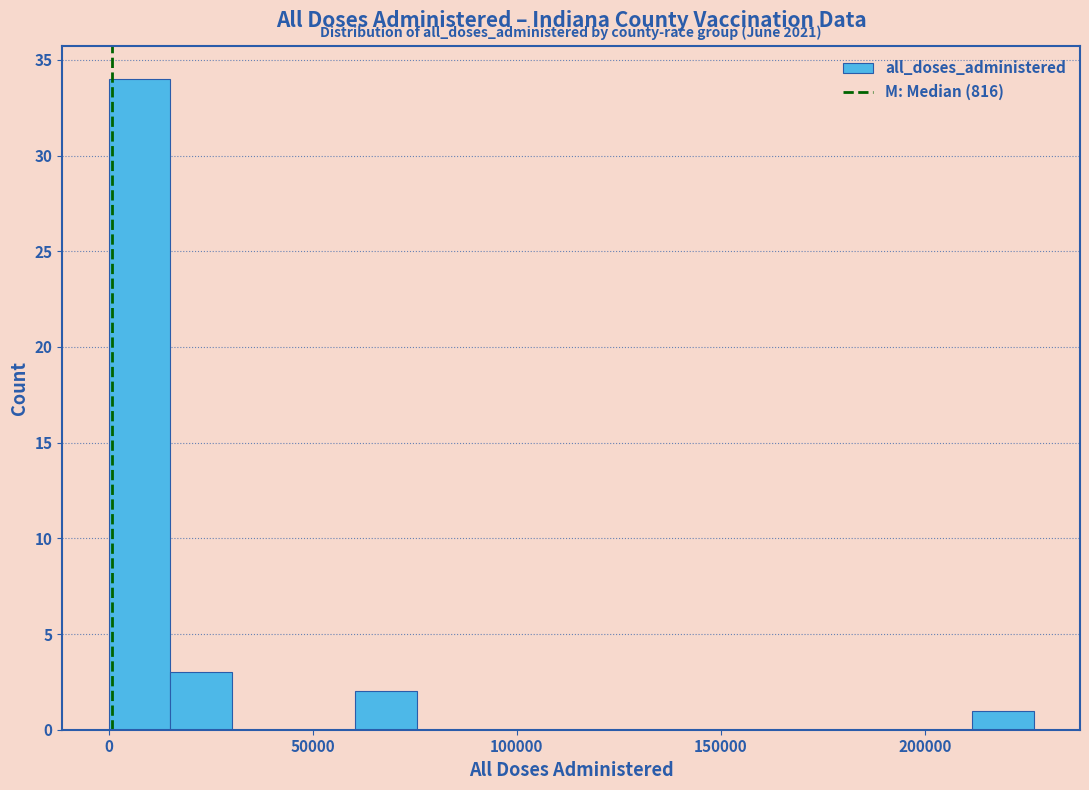

Read against the x-axis, roughly where is the centre of the tallest bar?

10000